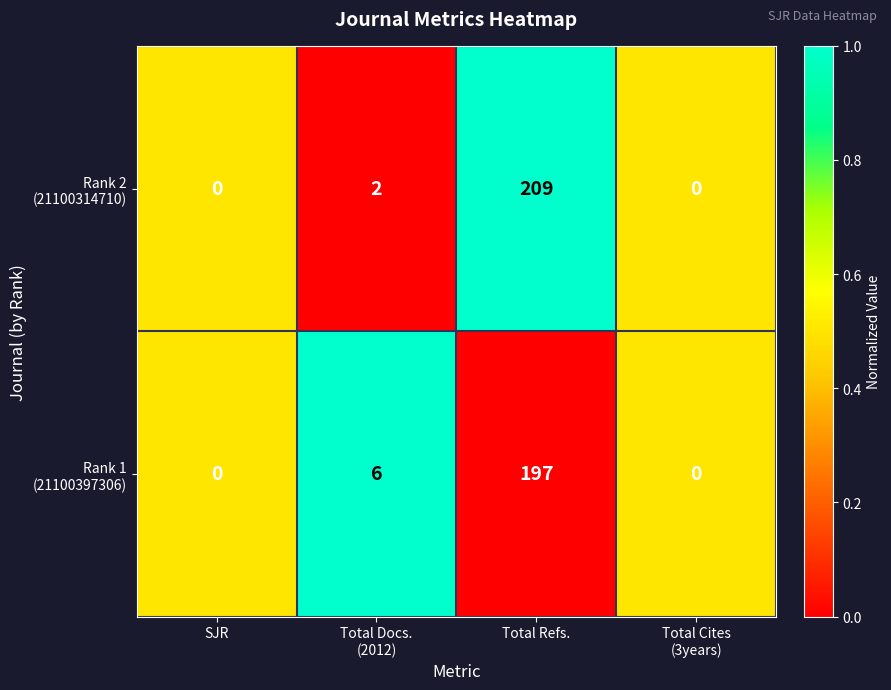

At which category does the chart reach its peak across all series?

Total Refs.